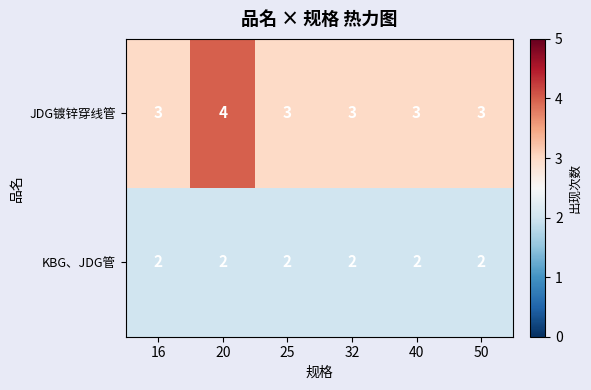

Which series has the largest range (max minus min)?

JDG镀锌穿线管